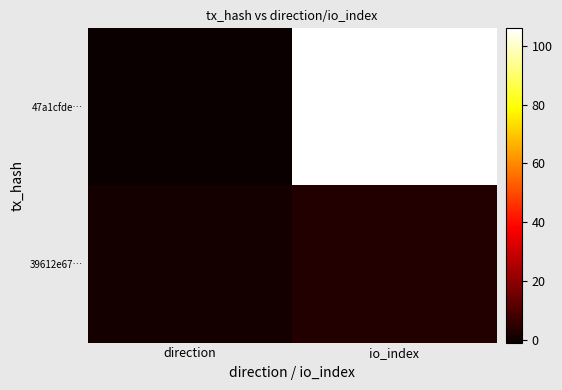

Reading right to left, transcribe all the data shown in this chart.

47a1cfde…: io_index=106	direction=-1
39612e67…: io_index=3	direction=1